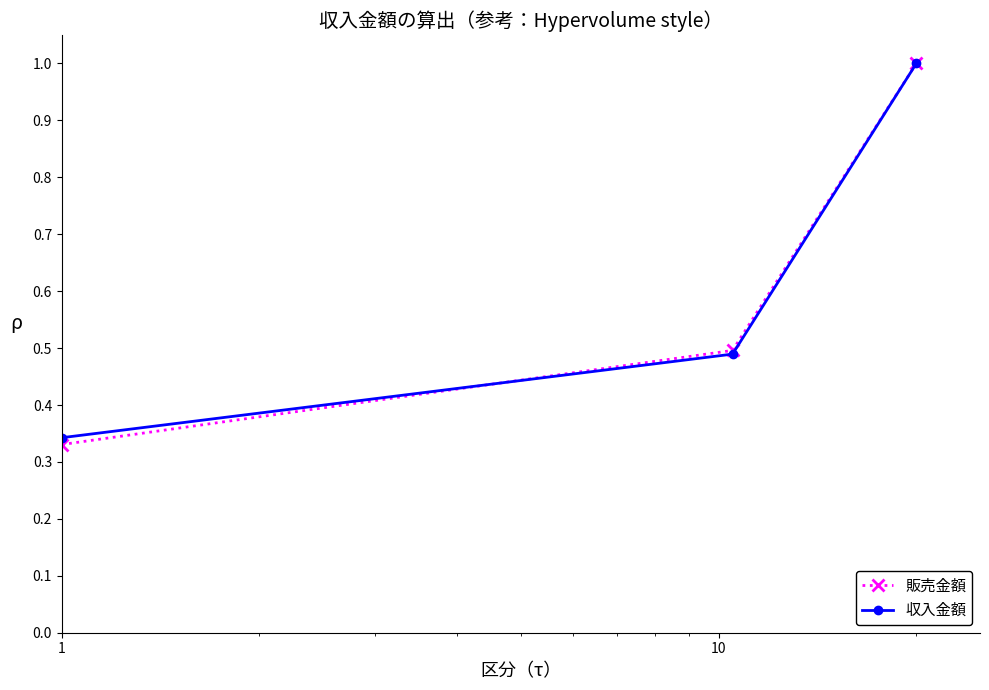

At how many categories does at least one series exceed 0?

3